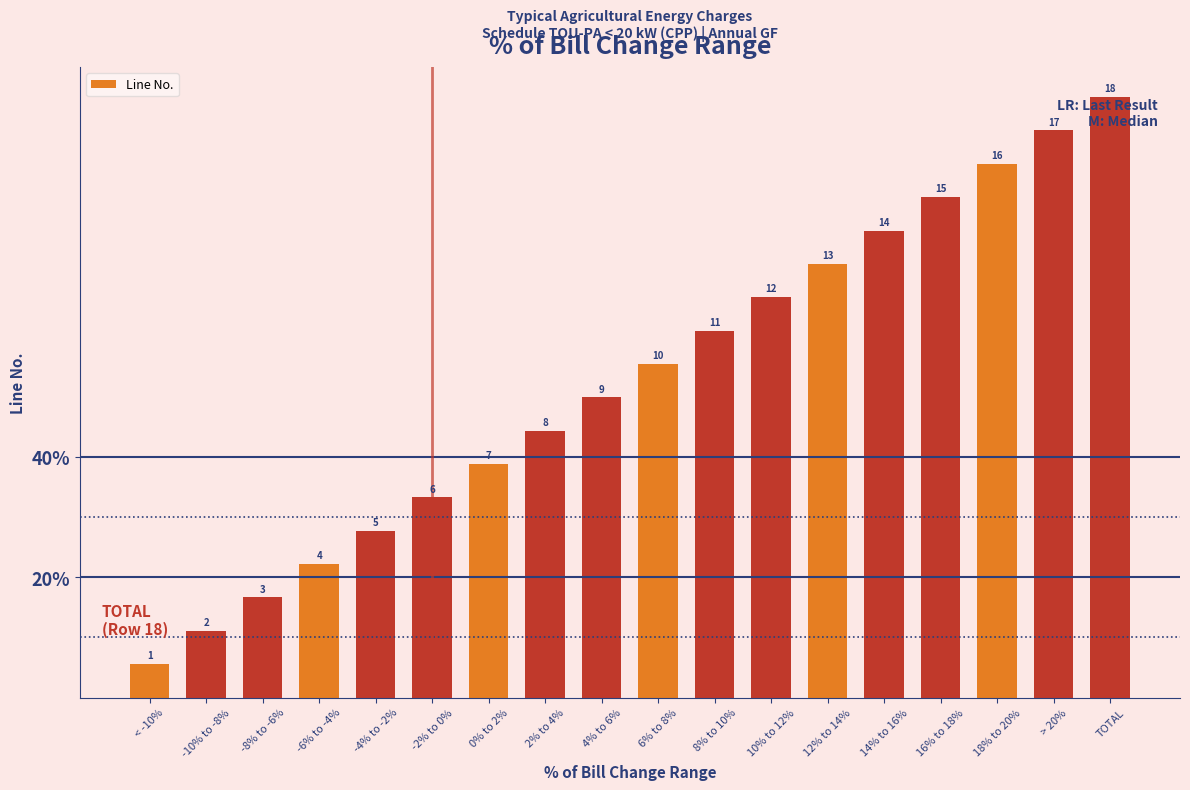

Where does the data first go above 10?

8% to 10%